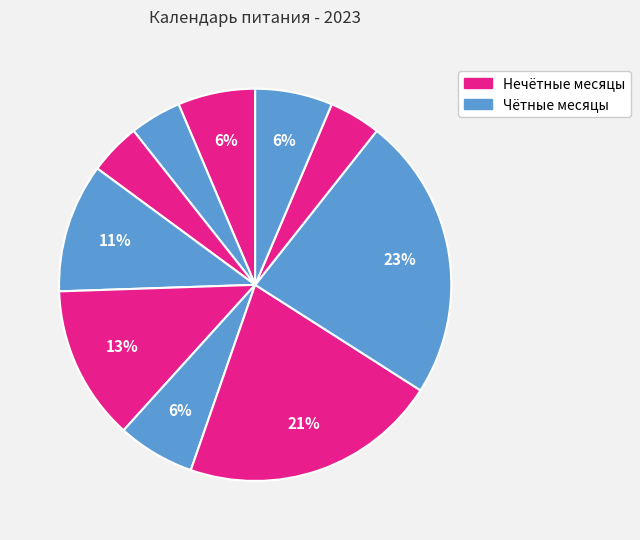

Rank the categories by value from highest to lowest.

октябрь, сентябрь, май, апрель, январь, июнь, декабрь, февраль, март, ноябрь